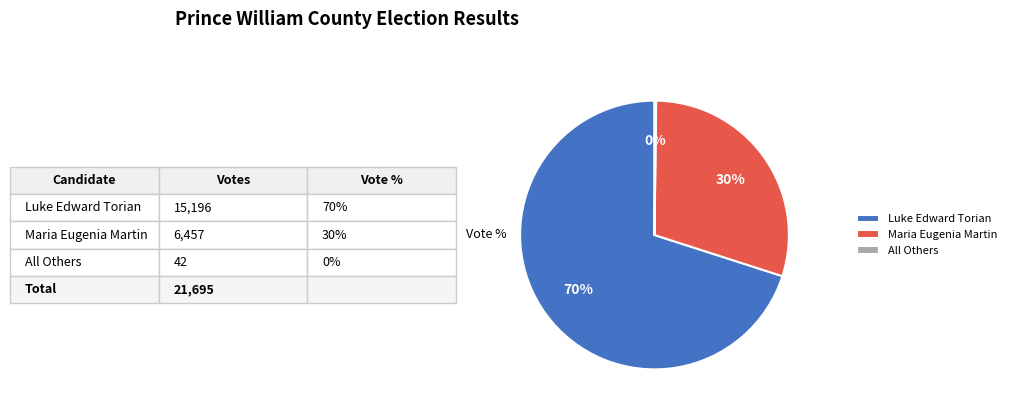

To the nearest percent, what is the difference between the largest and smallest slice percentages?

70%